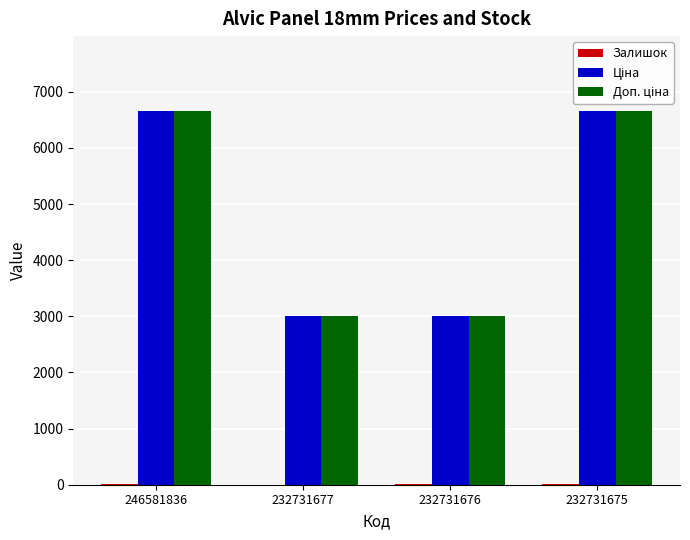

What is the maximum value shown in the chart?

6658.9